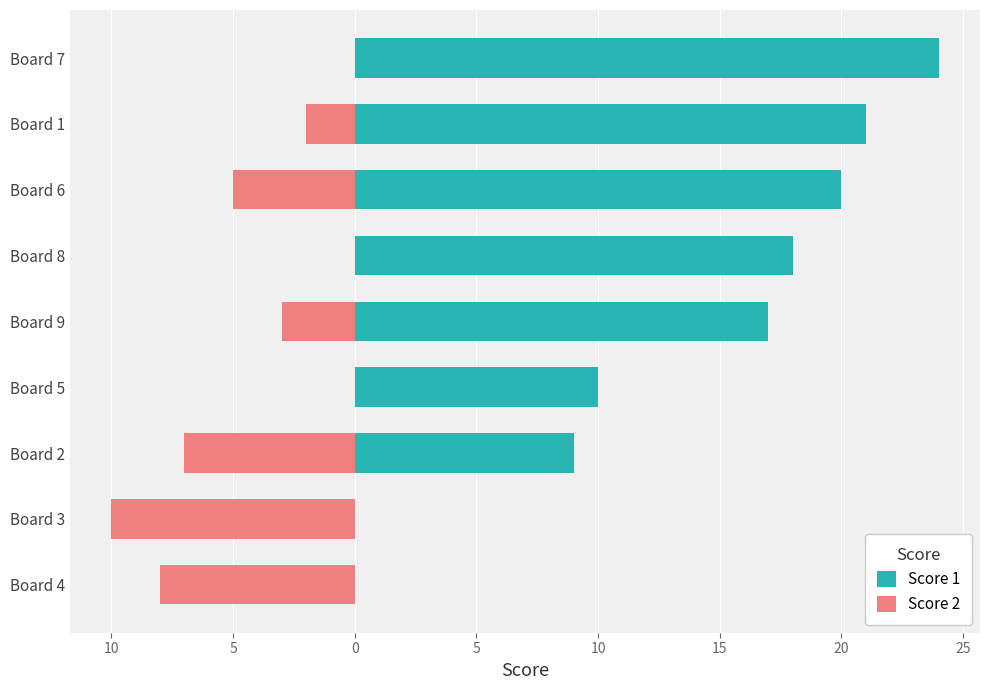

Is it true that Score 1 equals -10 at Board 3?

False